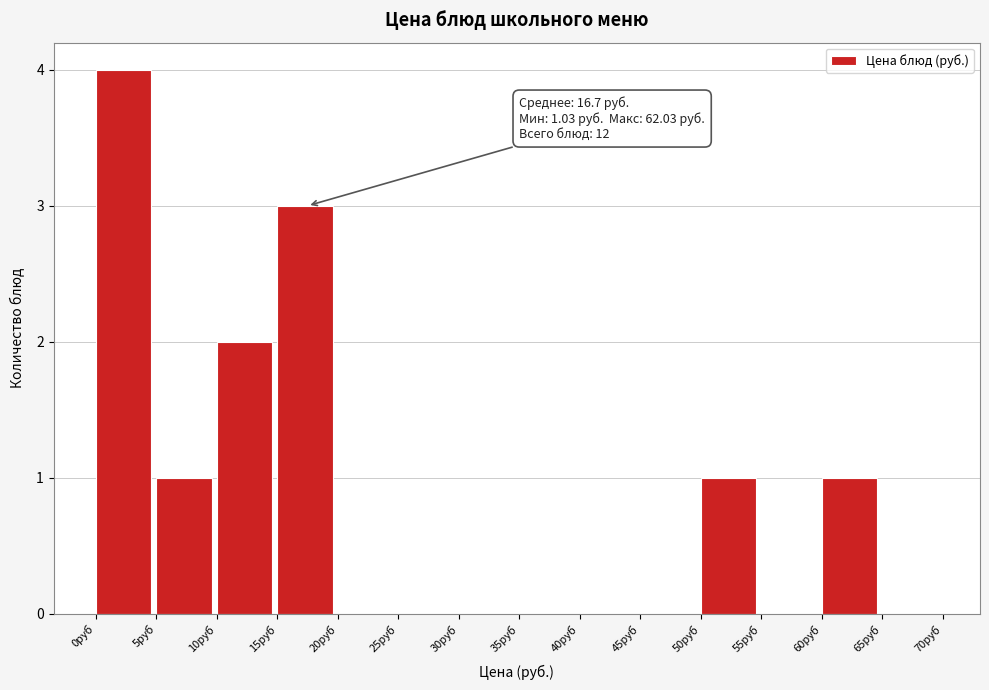

Which range on the x-axis has the tallest bar?

0 to 5